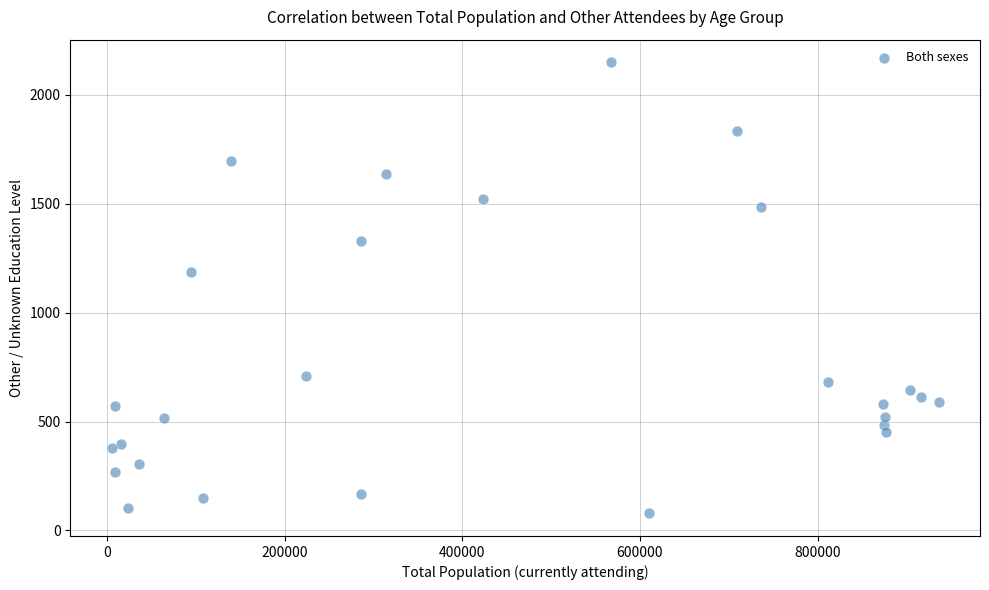

What is the range of Y values (max minus min)?

2072